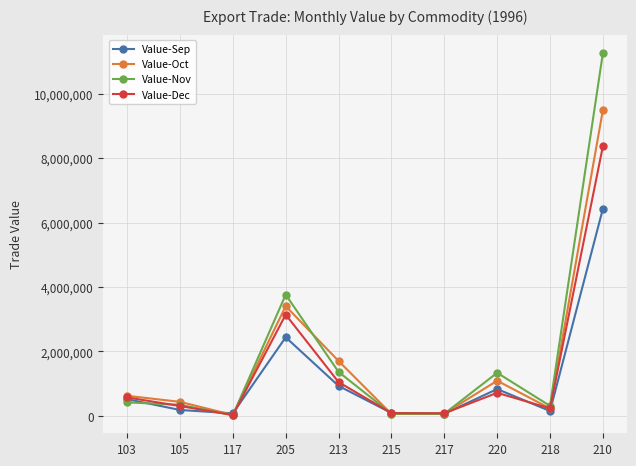

What are all the series names shown in the legend?

Value-Sep, Value-Oct, Value-Nov, Value-Dec